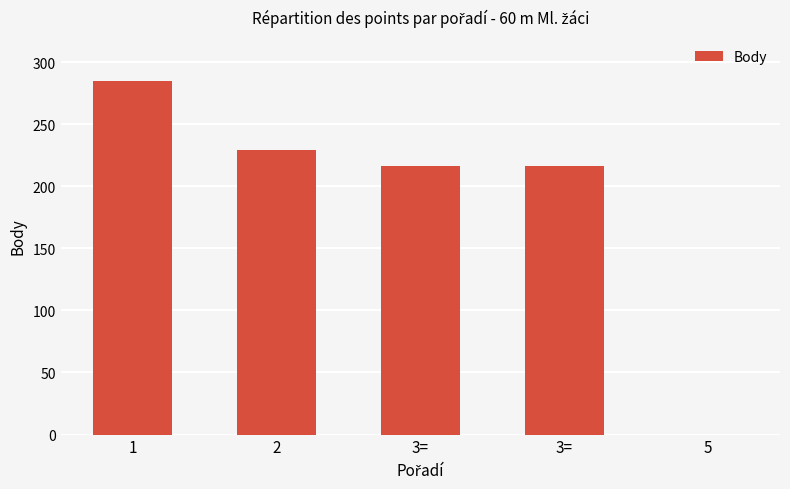

Reading right to left, transcribe all the data shown in this chart.

0	216	216	229	285